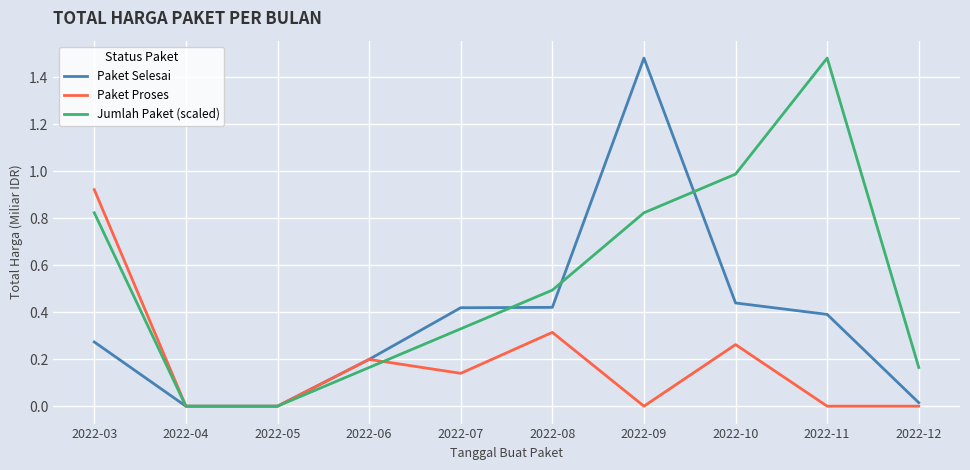

Which category has the highest value in the Paket Proses series?

2022-03